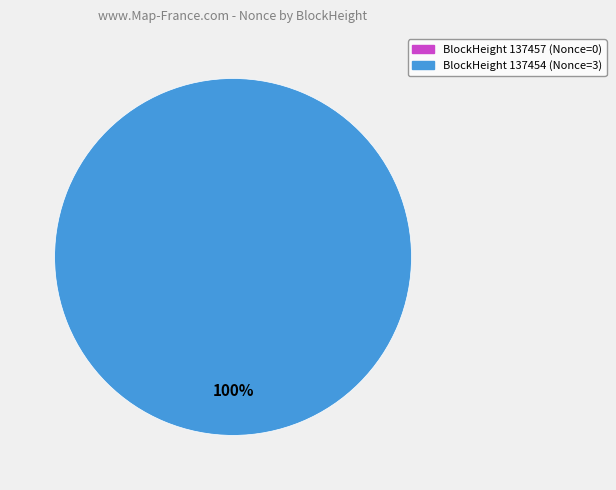

To the nearest percent, what is the difference between the 137454 and 137457 slice percentages?

100%